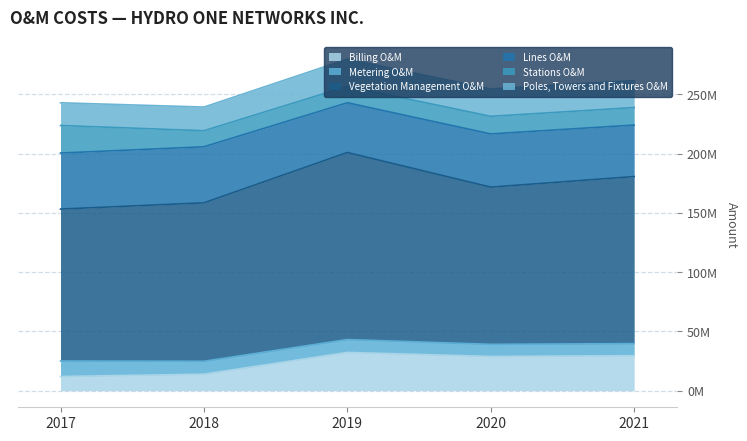

What is the smallest value displayed?

10160240.5